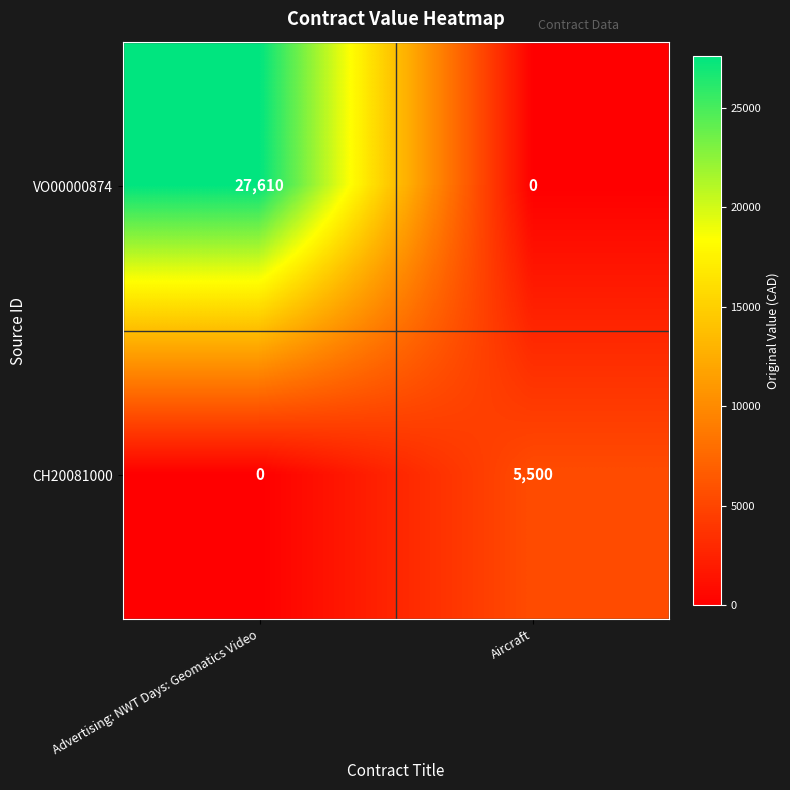

Where is CH20081000 nearest to the value 2750?

Advertising: NWT Days: Geomatics Video